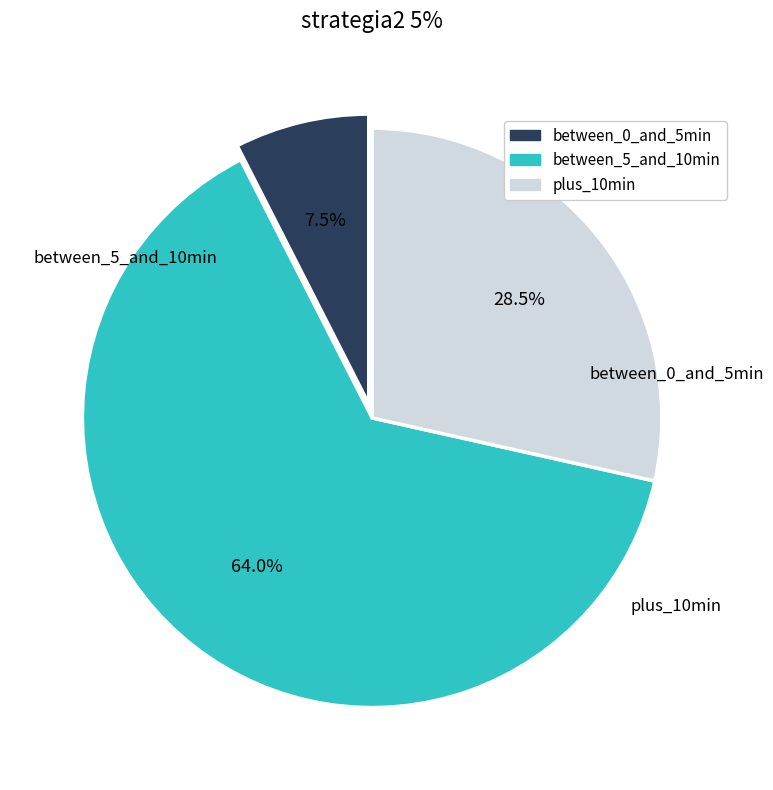

Does any single category account for the majority?

Yes